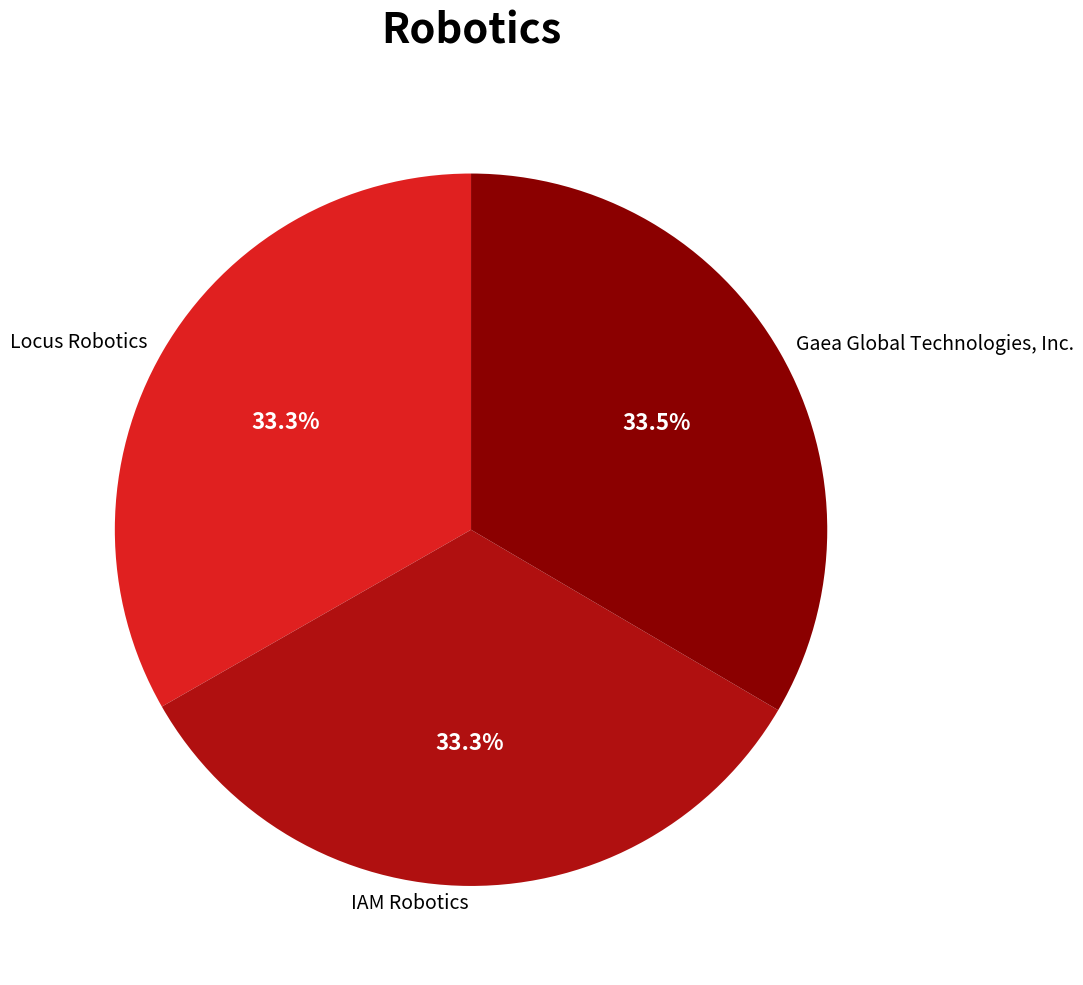

True or false: Gaea Global Technologies, Inc. accounts for 23% of the total.

False